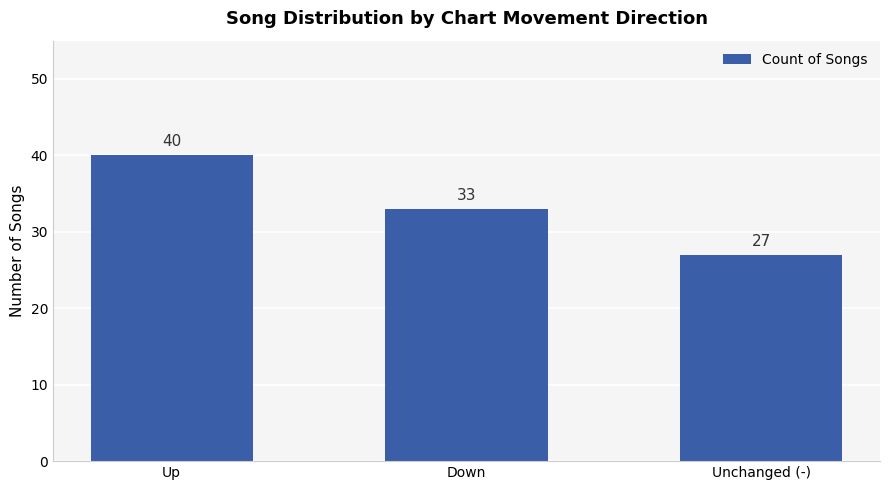

At which label is the value closest to 33?

Down